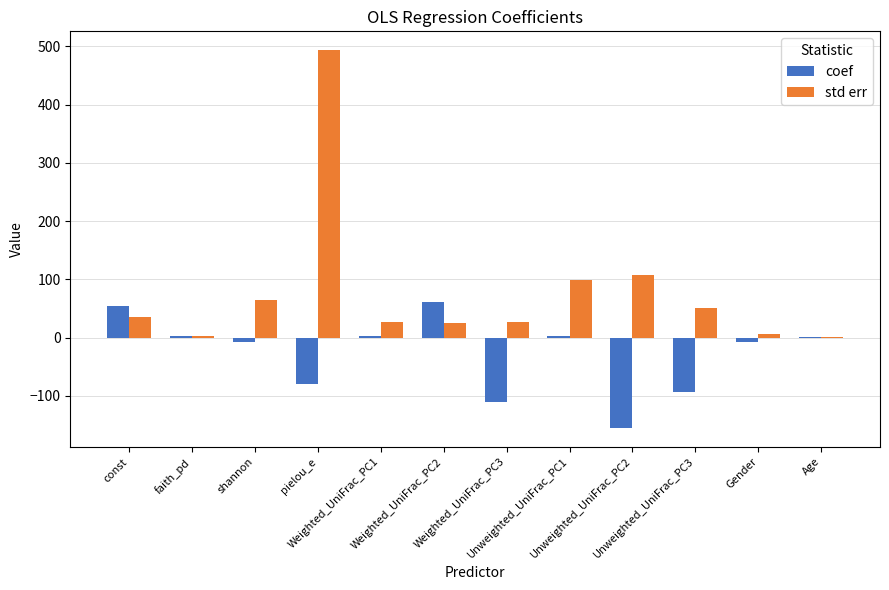

What is the greatest value displayed?

493.5